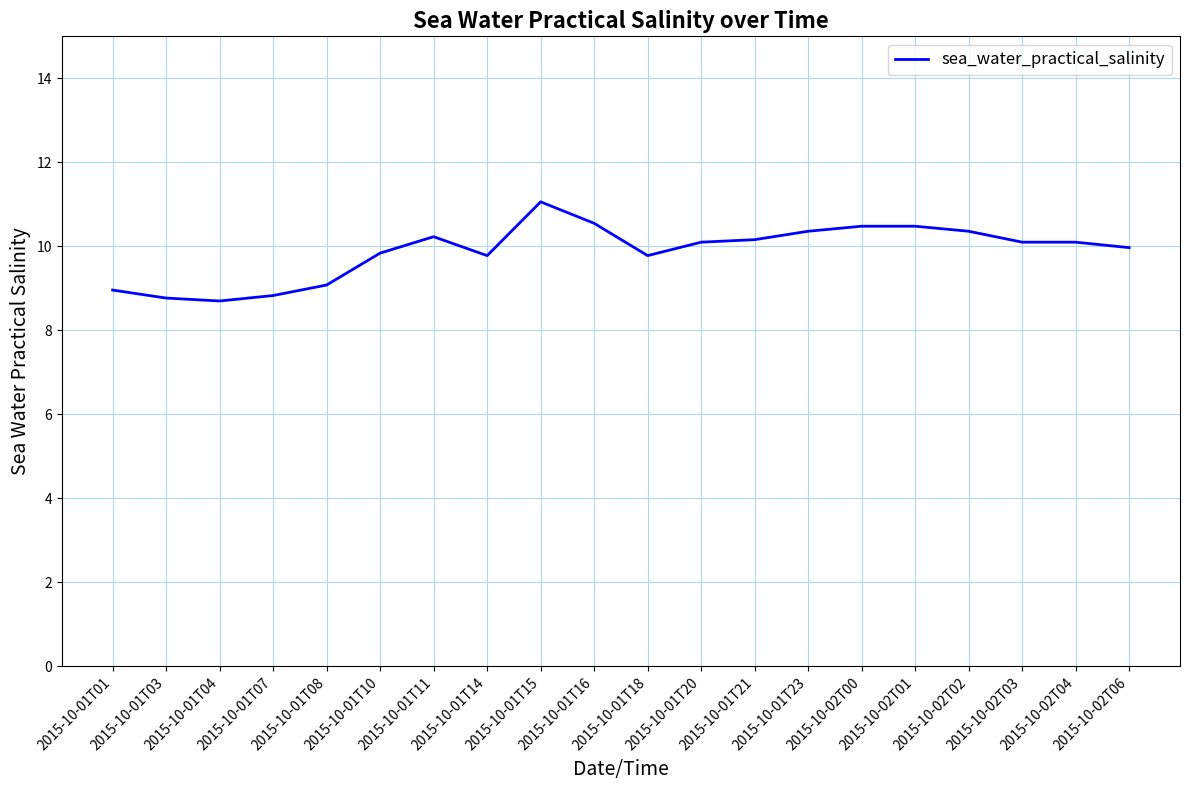

What is the difference between the values at 2015-10-02T06 and 2015-10-02T02?

0.4